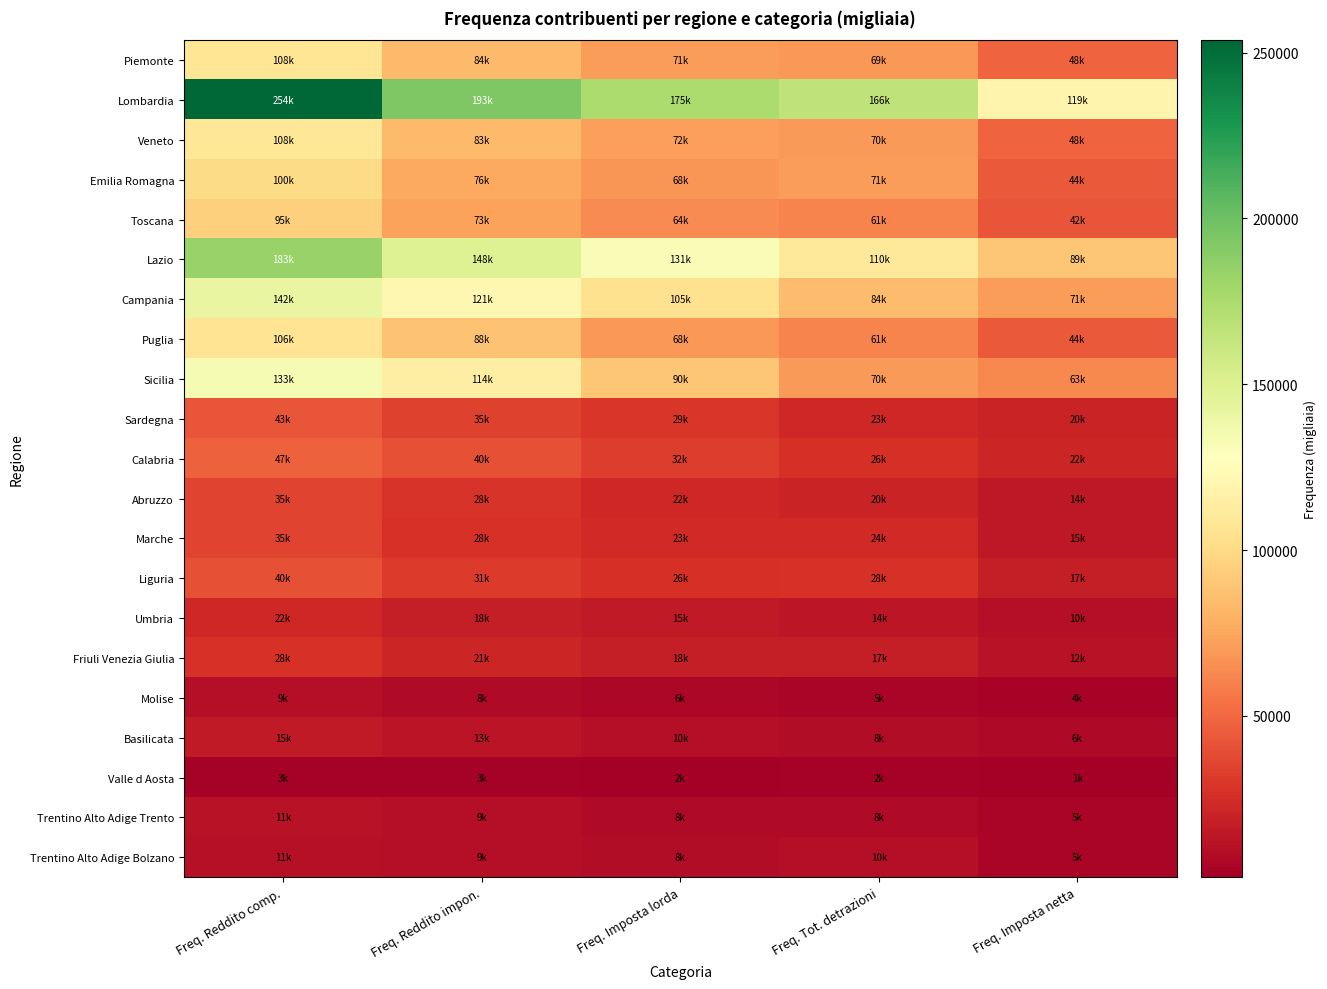

Reading left to right, list all the values displayed in this chart.

Piemonte: Freq. Reddito comp.=107804	Freq. Reddito impon.=83539	Freq. Imposta lorda=70619	Freq. Tot. detrazioni=69348	Freq. Imposta netta=47933
Lombardia: Freq. Reddito comp.=253767	Freq. Reddito impon.=193323	Freq. Imposta lorda=174604	Freq. Tot. detrazioni=165562	Freq. Imposta netta=119100
Veneto: Freq. Reddito comp.=108413	Freq. Reddito impon.=83493	Freq. Imposta lorda=71902	Freq. Tot. detrazioni=70052	Freq. Imposta netta=47950
Emilia Romagna: Freq. Reddito comp.=99984	Freq. Reddito impon.=75745	Freq. Imposta lorda=67610	Freq. Tot. detrazioni=70652	Freq. Imposta netta=43904
Toscana: Freq. Reddito comp.=94833	Freq. Reddito impon.=73280	Freq. Imposta lorda=63580	Freq. Tot. detrazioni=61459	Freq. Imposta netta=42035
Lazio: Freq. Reddito comp.=183052	Freq. Reddito impon.=148420	Freq. Imposta lorda=131356	Freq. Tot. detrazioni=109896	Freq. Imposta netta=89371
Campania: Freq. Reddito comp.=142184	Freq. Reddito impon.=121290	Freq. Imposta lorda=104619	Freq. Tot. detrazioni=84453	Freq. Imposta netta=71053
Puglia: Freq. Reddito comp.=106269	Freq. Reddito impon.=87832	Freq. Imposta lorda=68449	Freq. Tot. detrazioni=60539	Freq. Imposta netta=44447
Sicilia: Freq. Reddito comp.=133119	Freq. Reddito impon.=114058	Freq. Imposta lorda=90071	Freq. Tot. detrazioni=70310	Freq. Imposta netta=62782
Sardegna: Freq. Reddito comp.=42544	Freq. Reddito impon.=34643	Freq. Imposta lorda=29140	Freq. Tot. detrazioni=22529	Freq. Imposta netta=20167
Calabria: Freq. Reddito comp.=47419	Freq. Reddito impon.=40305	Freq. Imposta lorda=32108	Freq. Tot. detrazioni=26452	Freq. Imposta netta=21607
Abruzzo: Freq. Reddito comp.=34930	Freq. Reddito impon.=28198	Freq. Imposta lorda=22251	Freq. Tot. detrazioni=20388	Freq. Imposta netta=14200
Marche: Freq. Reddito comp.=35115	Freq. Reddito impon.=27524	Freq. Imposta lorda=23391	Freq. Tot. detrazioni=23935	Freq. Imposta netta=14670
Liguria: Freq. Reddito comp.=40081	Freq. Reddito impon.=31313	Freq. Imposta lorda=26124	Freq. Tot. detrazioni=27923	Freq. Imposta netta=17176
Umbria: Freq. Reddito comp.=22264	Freq. Reddito impon.=18014	Freq. Imposta lorda=15287	Freq. Tot. detrazioni=13962	Freq. Imposta netta=9926
Friuli Venezia Giulia: Freq. Reddito comp.=27661	Freq. Reddito impon.=21431	Freq. Imposta lorda=18120	Freq. Tot. detrazioni=17407	Freq. Imposta netta=12009
Molise: Freq. Reddito comp.=9390	Freq. Reddito impon.=7685	Freq. Imposta lorda=5672	Freq. Tot. detrazioni=5206	Freq. Imposta netta=3586
Basilicata: Freq. Reddito comp.=15401	Freq. Reddito impon.=13160	Freq. Imposta lorda=9981	Freq. Tot. detrazioni=8421	Freq. Imposta netta=6396
Valle d Aosta: Freq. Reddito comp.=3244	Freq. Reddito impon.=2620	Freq. Imposta lorda=2156	Freq. Tot. detrazioni=2375	Freq. Imposta netta=1370
Trentino Alto Adige Trento: Freq. Reddito comp.=11336	Freq. Reddito impon.=9334	Freq. Imposta lorda=8204	Freq. Tot. detrazioni=8242	Freq. Imposta netta=5106
Trentino Alto Adige Bolzano: Freq. Reddito comp.=11196	Freq. Reddito impon.=9268	Freq. Imposta lorda=8357	Freq. Tot. detrazioni=9769	Freq. Imposta netta=5149